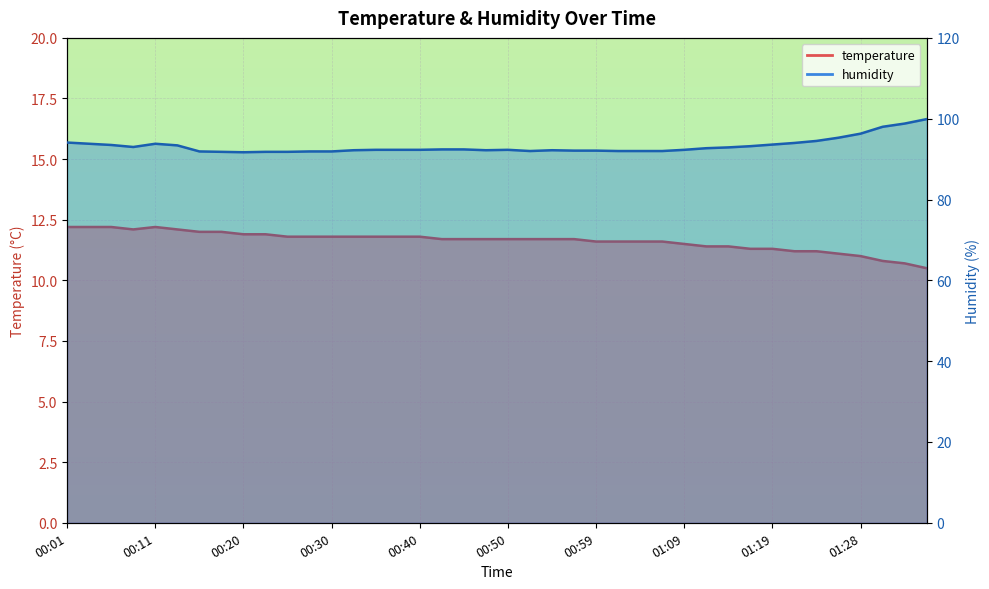

Which series has the largest total across all categories?

humidity